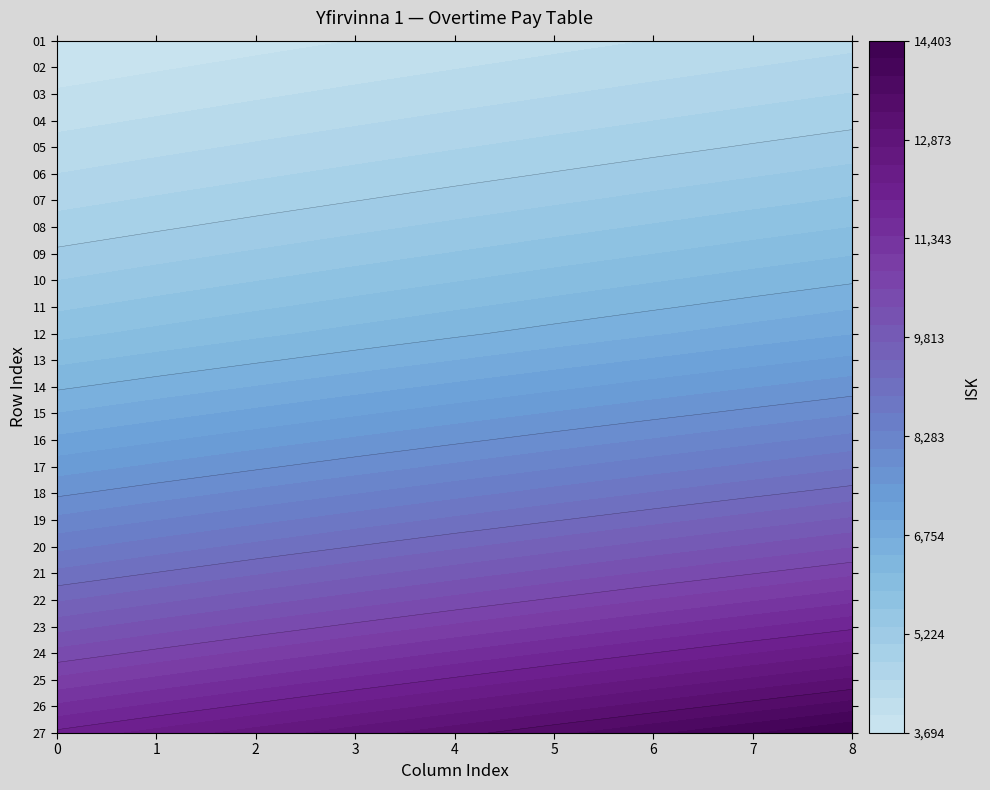

What is the sum of all 20 values?

84658.4